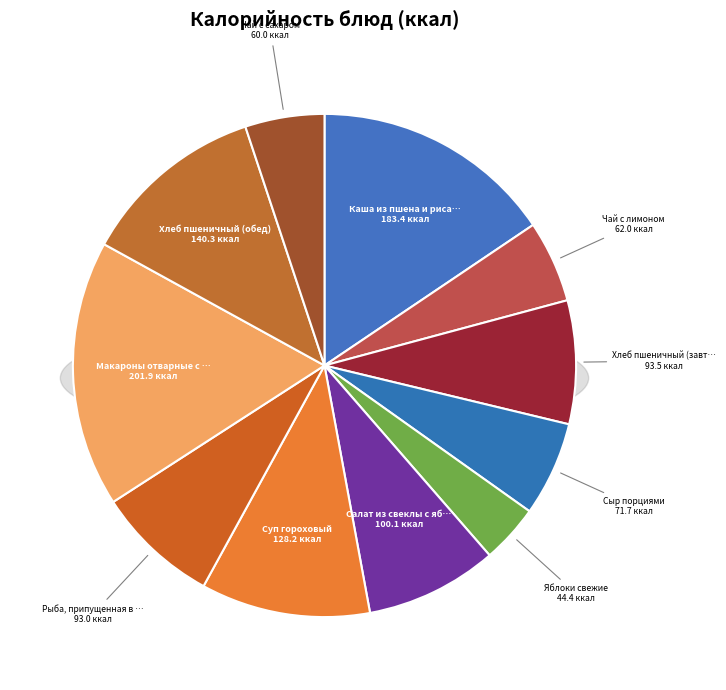

Which slice is the smallest?

Яблоки свежие